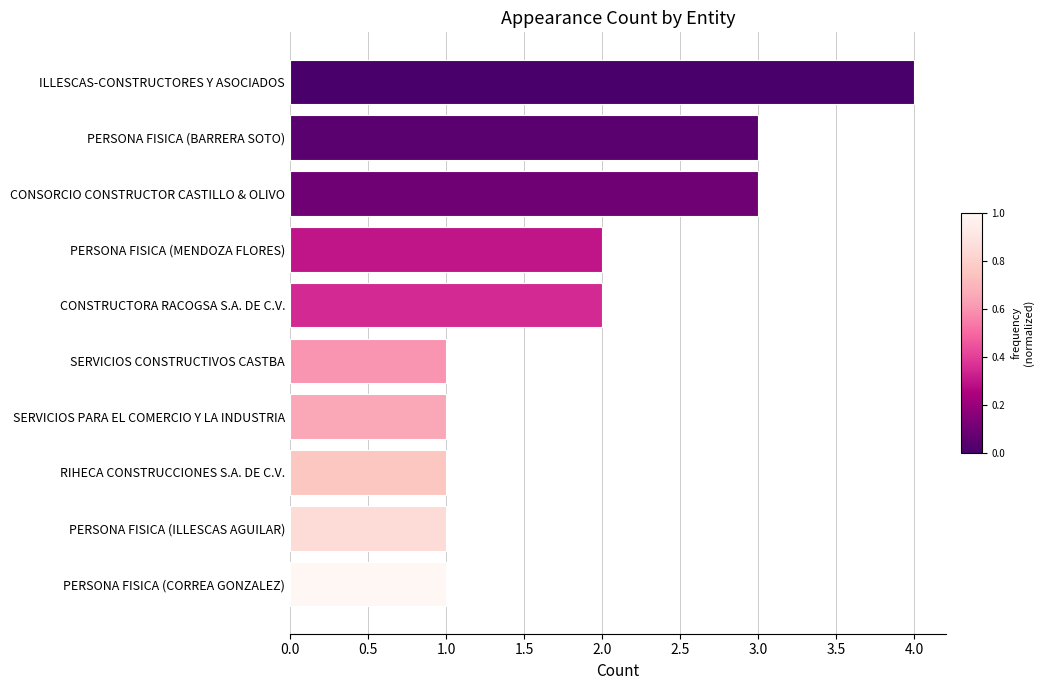

Reading bottom to top, list all the values displayed in this chart.

1	1	1	1	1	2	2	3	3	4